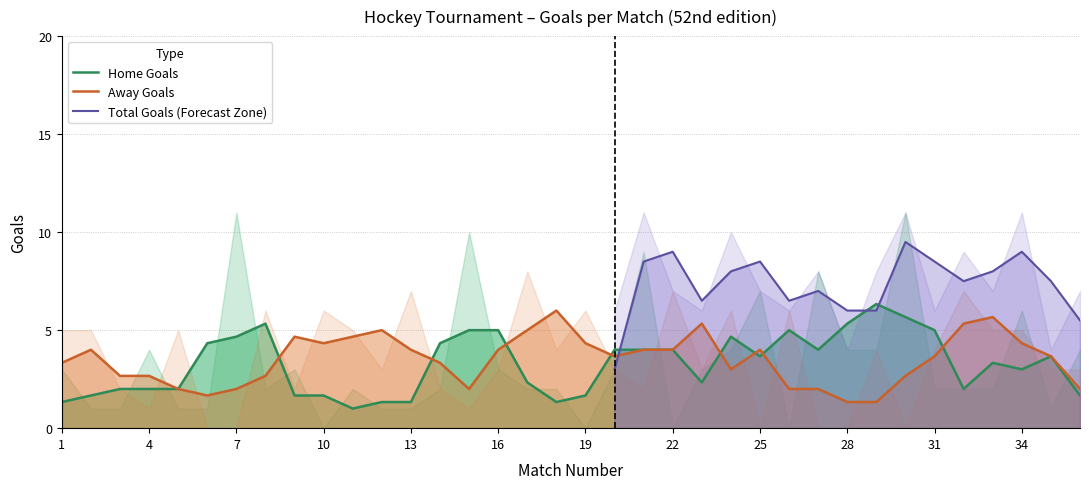

Is the value of Away Goals at 1 greater than the value of Home Goals at 13?

Yes